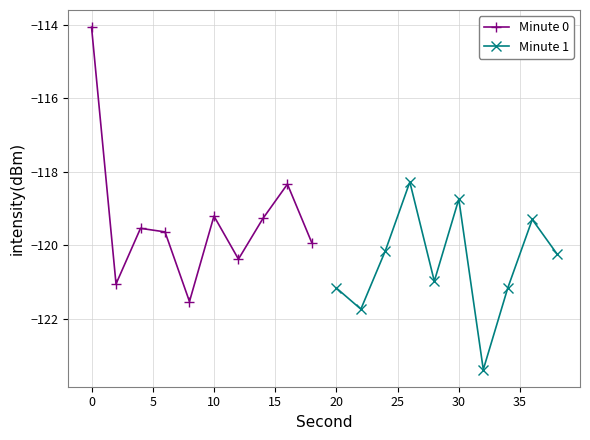

At how many categories does at least one series exceed -118?

1